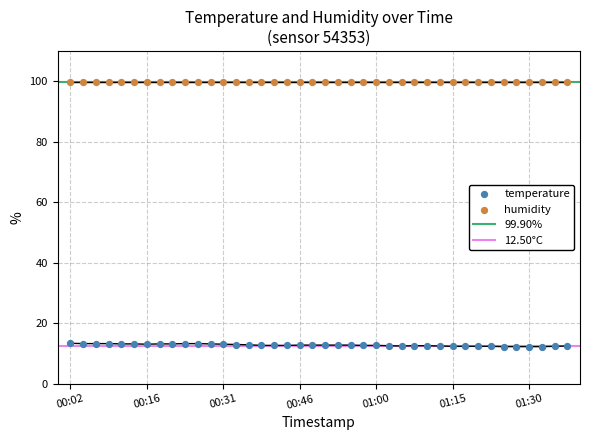

Between 00:12 and 00:55, which is larger?

00:12